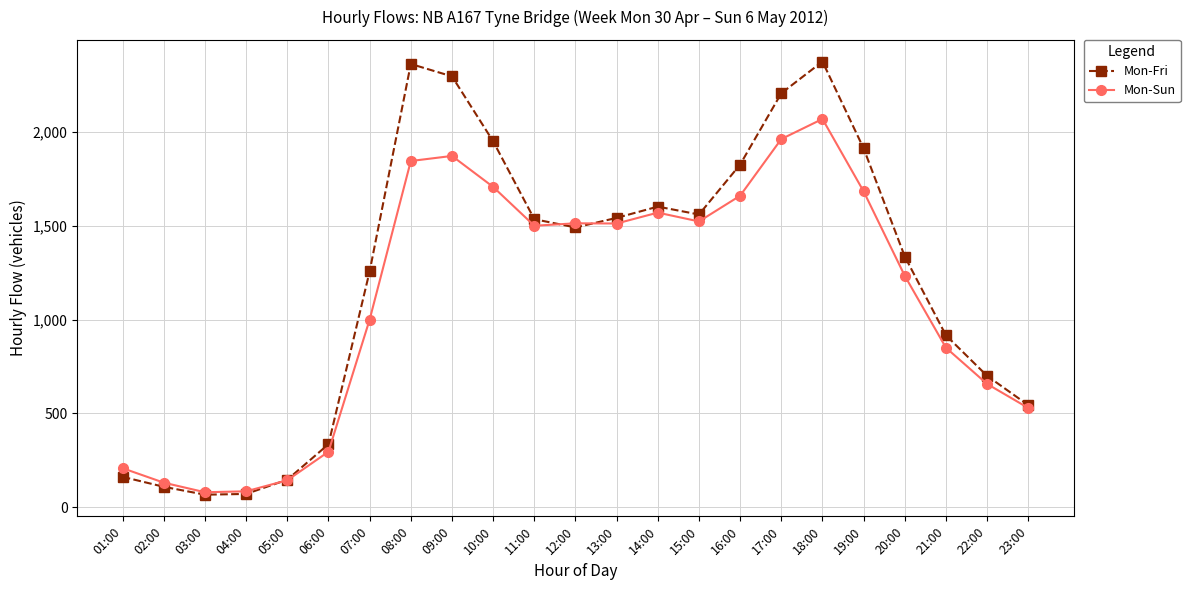

What is the difference between the highest and lowest values at 08:00?

517